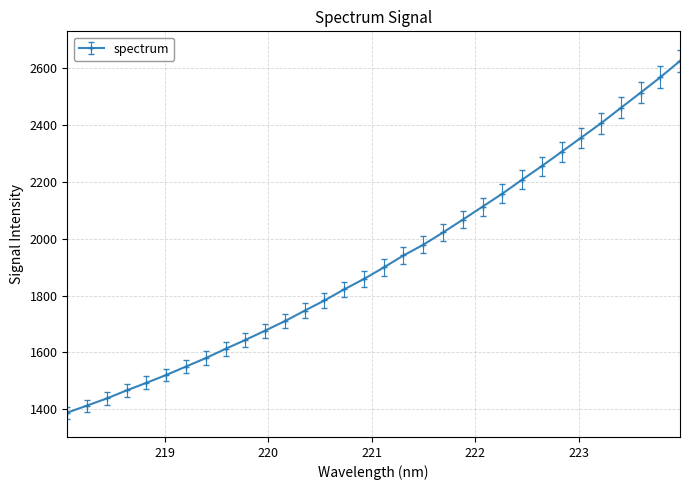

What is the difference between the maximum and minimum values?

1238.8